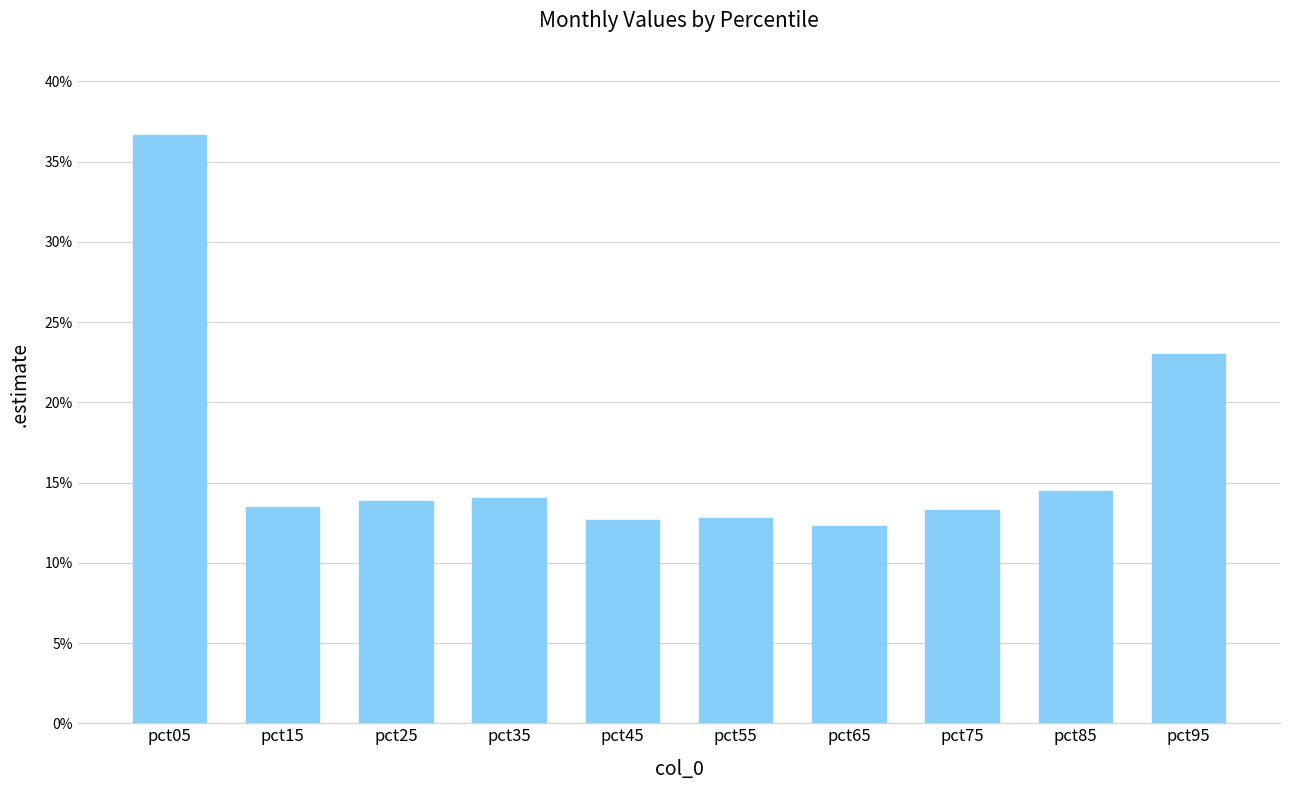

Are the bars horizontal?

No